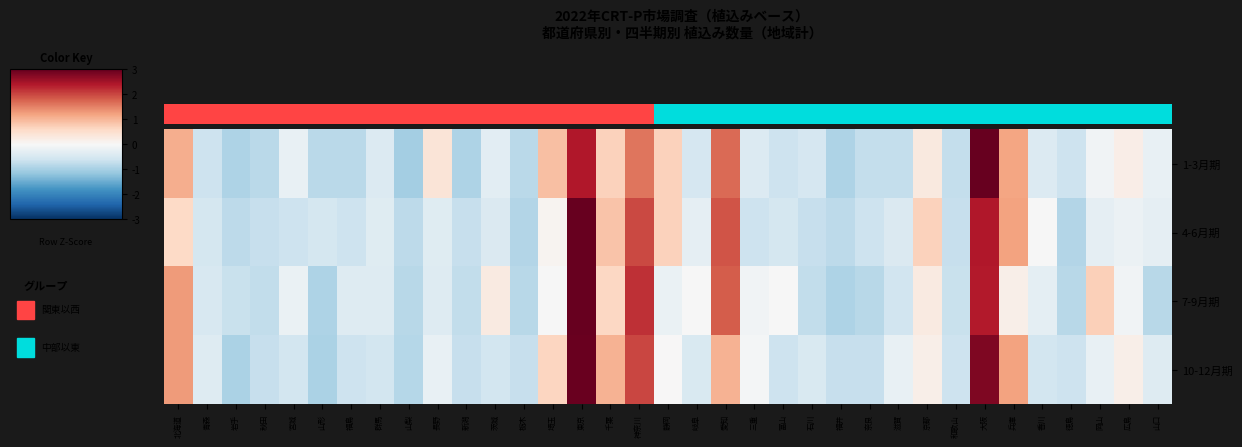

Rank the categories by 7-9月期 value from highest to lowest.

東京, 大阪, 神奈川, 愛知, 北海道, 岡山, 千葉, 茨城, 京都, 兵庫, 埼玉, 岐阜, 富山, 三重, 広島, 宮城, 静岡, 香川, 福島, 群馬, 長野, 青森, 滋賀, 岩手, 和歌山, 秋田, 新潟, 石川, 山梨, 栃木, 奈良, 徳島, 山口, 山形, 福井